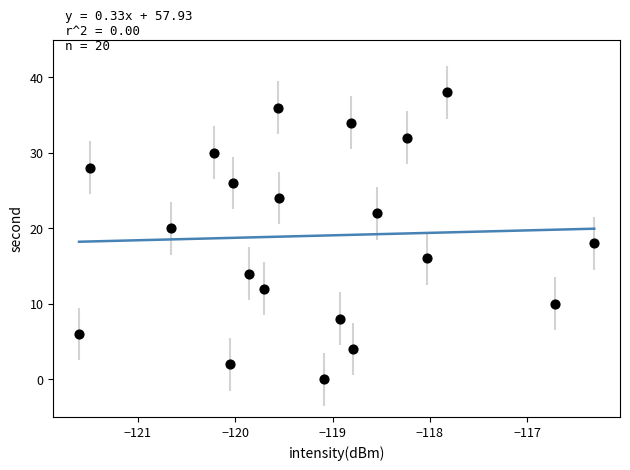

What is the range of Y values (max minus min)?

38